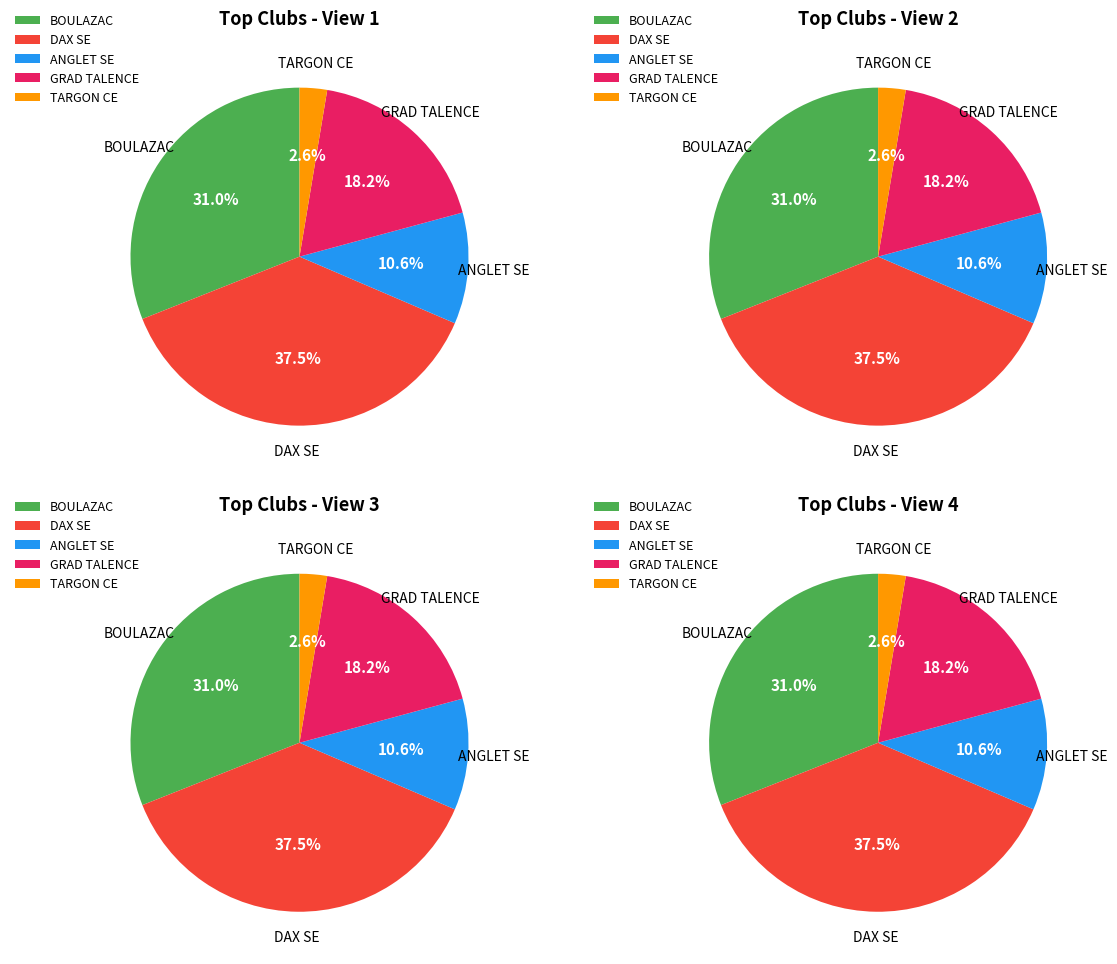

Does MONT MARSAN represent more than half of the total?

No